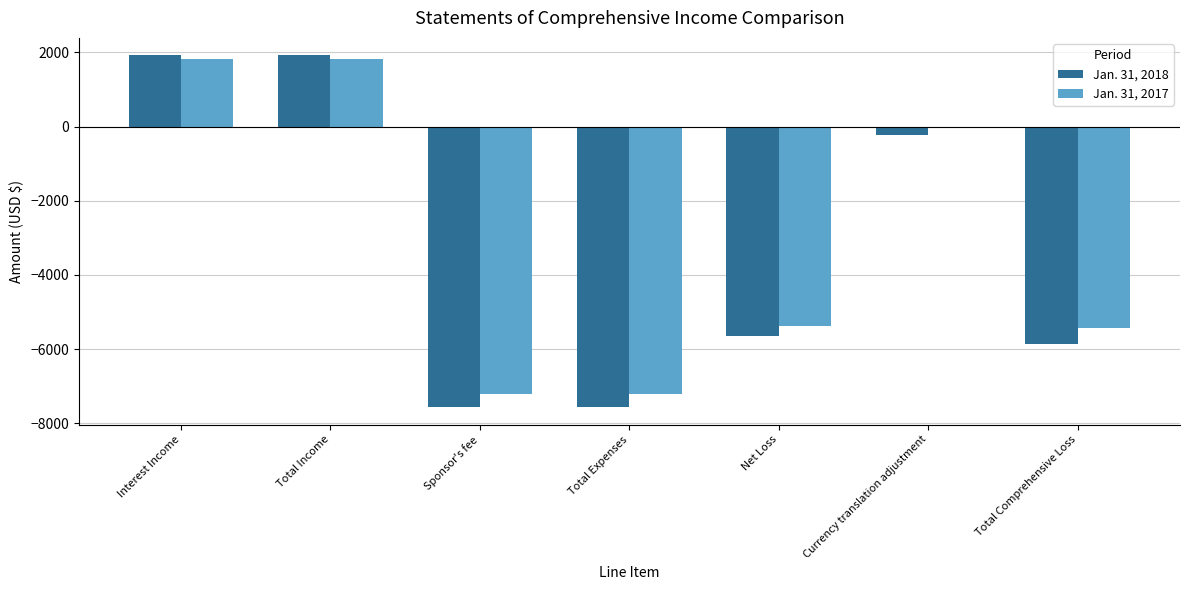

List the series in order of their peak value, highest first.

Jan. 31, 2018, Jan. 31, 2017